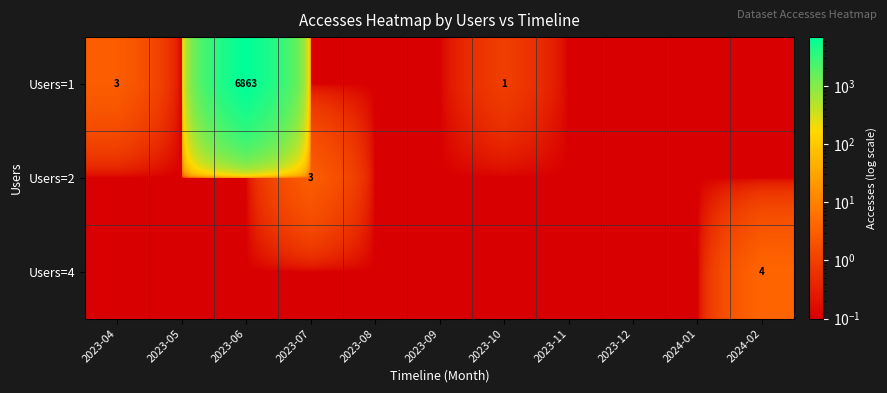

What is the total value across all series at 2023-06?

6863.2